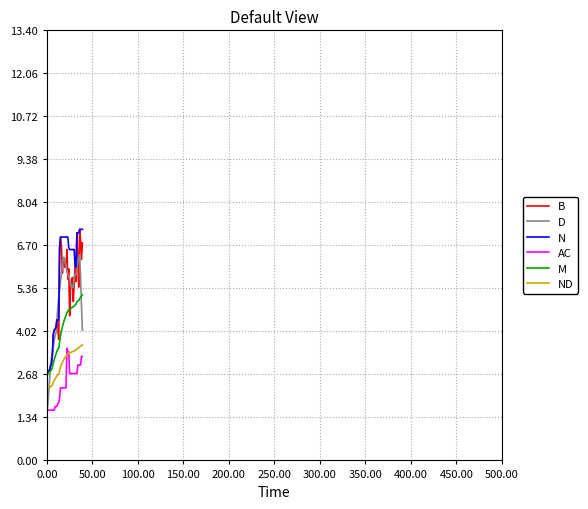

True or false: AC and M cross at least once.

False